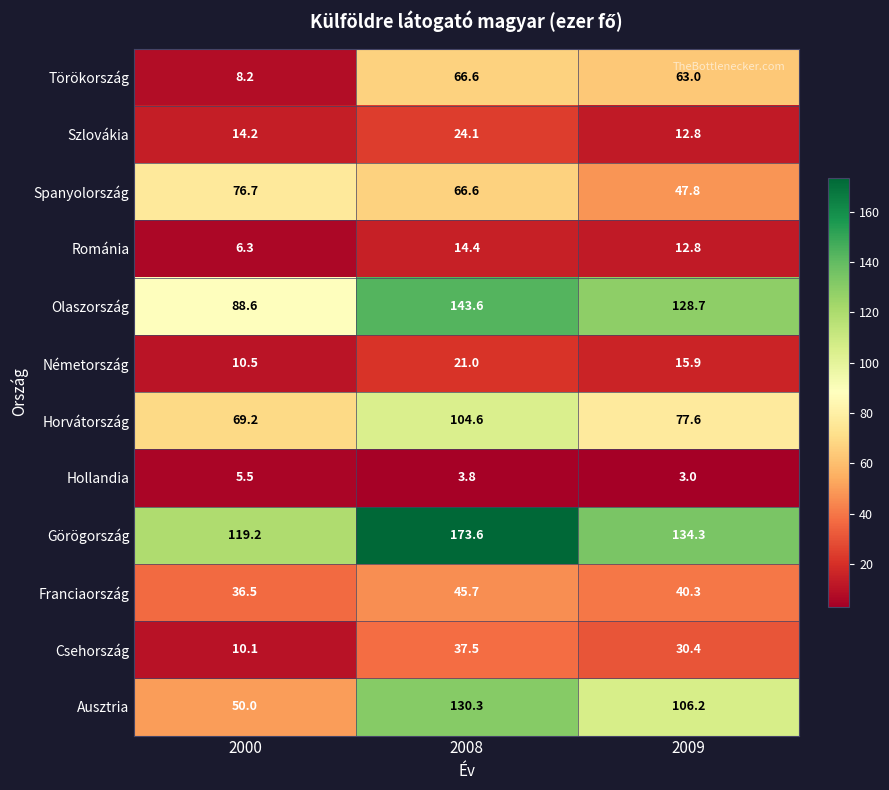

At which label does Németország first exceed 15?

2008